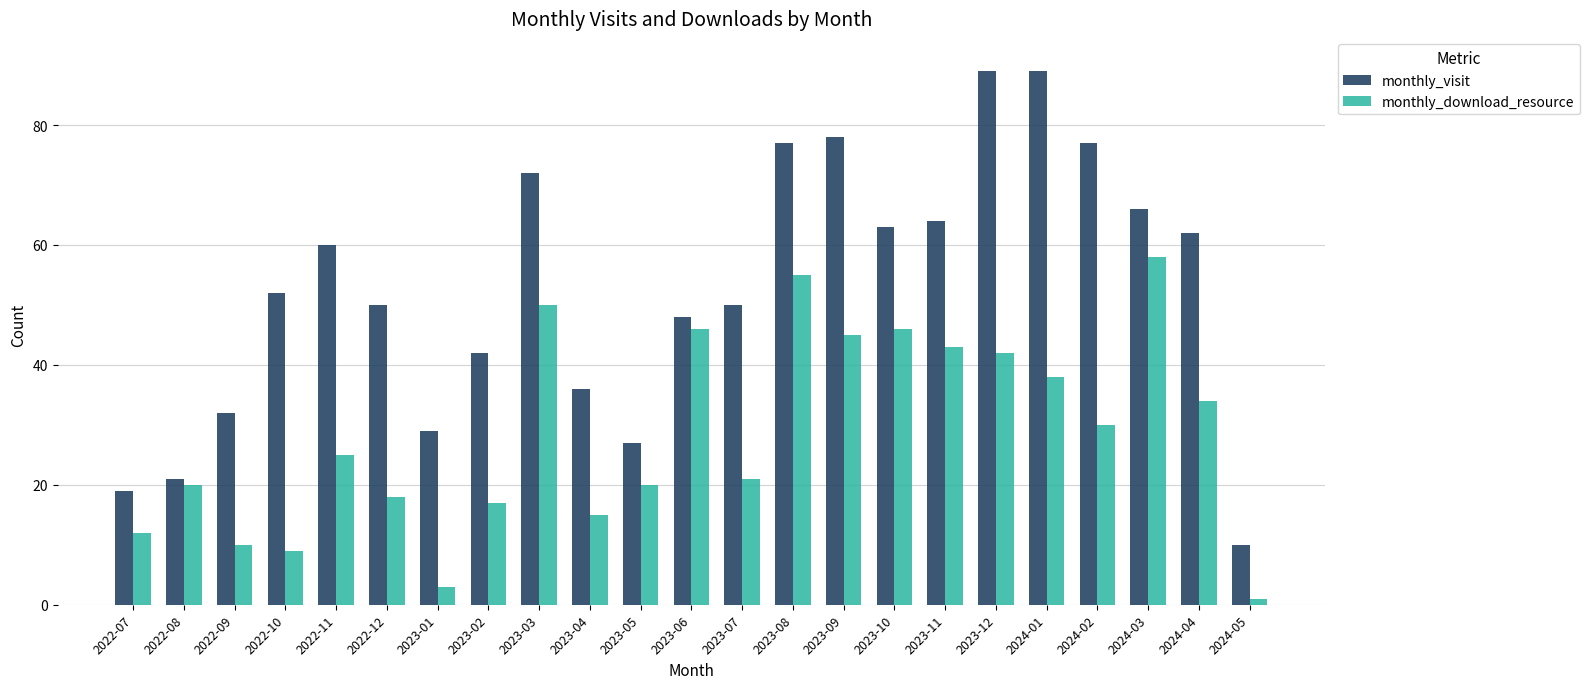

What are all the series names shown in the legend?

monthly_visit, monthly_download_resource